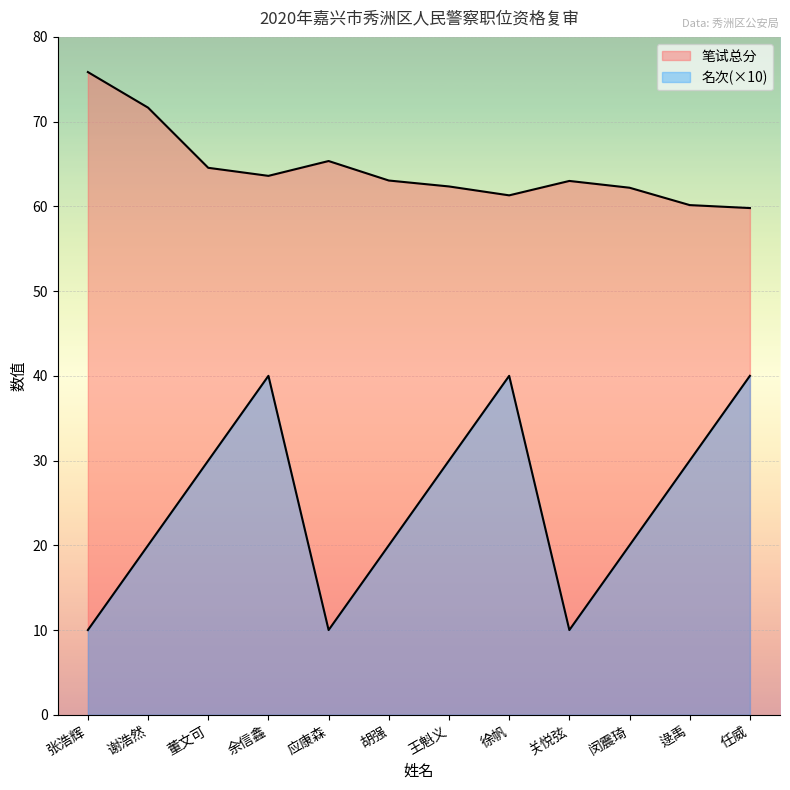

Reading left to right, transcribe all the data shown in this chart.

笔试总分: 张浩辉=75.8	谢浩然=71.7	董文可=64.5	余信鑫=63.6	应康森=65.3	胡强=63.0	王魁义=62.4	徐帆=61.3	关悦弦=63.0	闵震琦=62.2	逯禹=60.1	任威=59.8
名次: 张浩辉=10.0	谢浩然=20.0	董文可=30.0	余信鑫=40.0	应康森=10.0	胡强=20.0	王魁义=30.0	徐帆=40.0	关悦弦=10.0	闵震琦=20.0	逯禹=30.0	任威=40.0